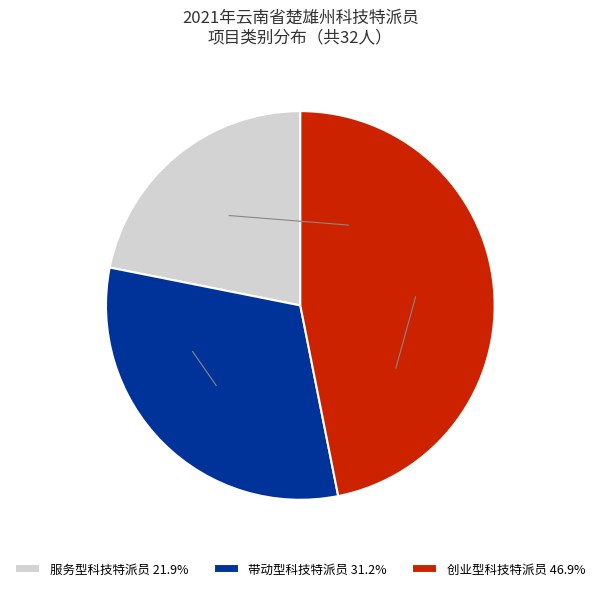

Does any single category account for the majority?

No